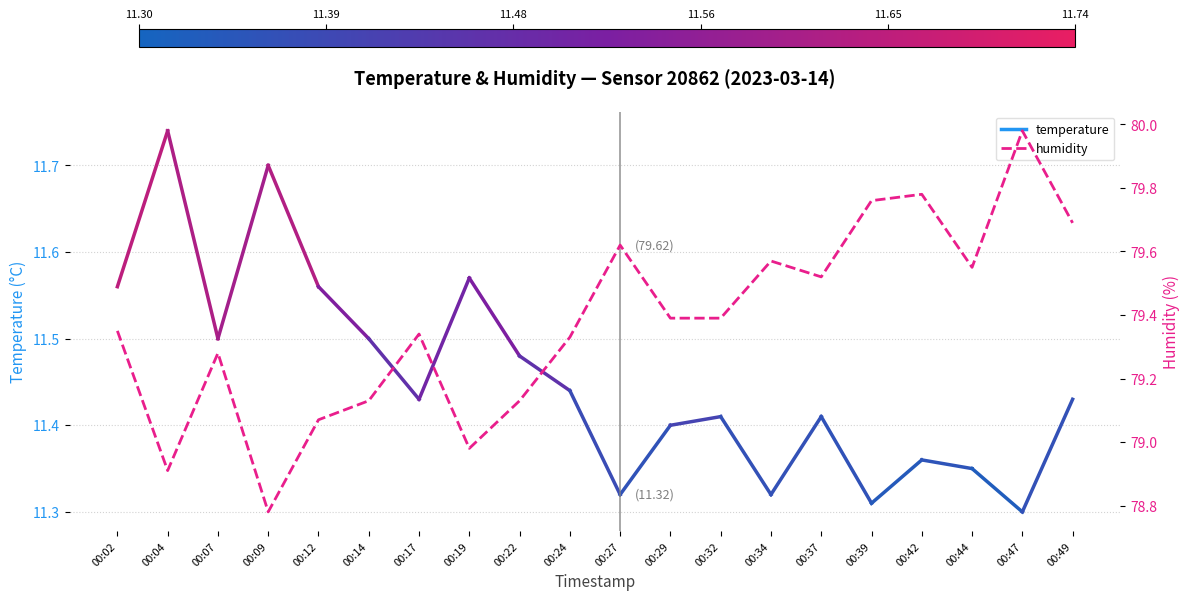

How many interior local valleys (lower than both neighbors) does the data have?

5